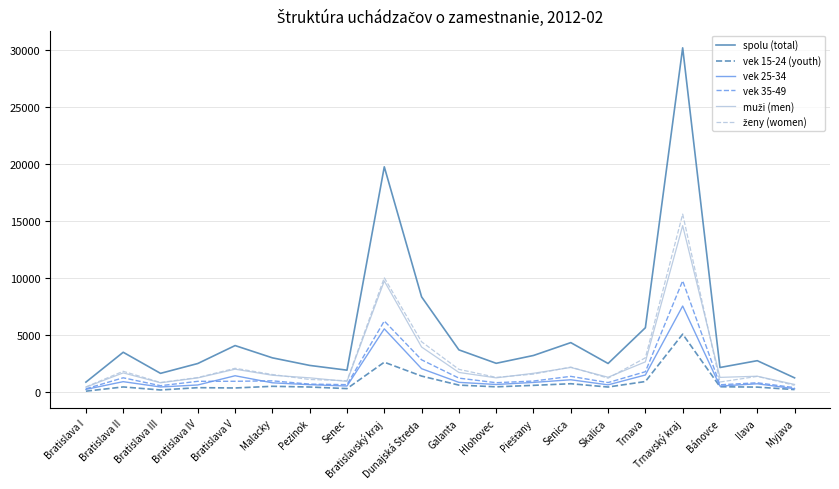

At how many categories does at least one series exceed 26037?

1